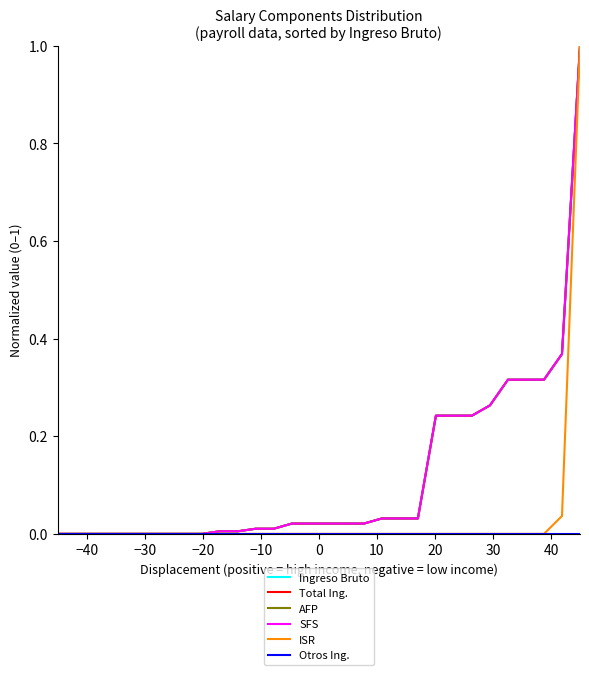

Reading left to right, transcribe all the data shown in this chart.

Ingreso Bruto: 0.0	0.0	0.0	0.0	0.0	0.0	0.0	0.0	0.0	0.0	0.0	0.0	0.0	0.0	0.0	0.0	0.0	0.0	0.0	0.0	0.0	0.2	0.2	0.2	0.3	0.3	0.3	0.3	0.4	1.0
Total Ing.: 0.0	0.0	0.0	0.0	0.0	0.0	0.0	0.0	0.0	0.0	0.0	0.0	0.0	0.0	0.0	0.0	0.0	0.0	0.0	0.0	0.0	0.2	0.2	0.2	0.3	0.3	0.3	0.3	0.4	1.0
AFP: 0.0	0.0	0.0	0.0	0.0	0.0	0.0	0.0	0.0	0.0	0.0	0.0	0.0	0.0	0.0	0.0	0.0	0.0	0.0	0.0	0.0	0.2	0.2	0.2	0.3	0.3	0.3	0.3	0.4	1.0
SFS: 0.0	0.0	0.0	0.0	0.0	0.0	0.0	0.0	0.0	0.0	0.0	0.0	0.0	0.0	0.0	0.0	0.0	0.0	0.0	0.0	0.0	0.2	0.2	0.2	0.3	0.3	0.3	0.3	0.4	1.0
ISR: 0.0	0.0	0.0	0.0	0.0	0.0	0.0	0.0	0.0	0.0	0.0	0.0	0.0	0.0	0.0	0.0	0.0	0.0	0.0	0.0	0.0	0.0	0.0	0.0	0.0	0.0	0.0	0.0	0.0	1.0
Otros Ing.: 0.0	0.0	0.0	0.0	0.0	0.0	0.0	0.0	0.0	0.0	0.0	0.0	0.0	0.0	0.0	0.0	0.0	0.0	0.0	0.0	0.0	0.0	0.0	0.0	0.0	0.0	0.0	0.0	0.0	0.0